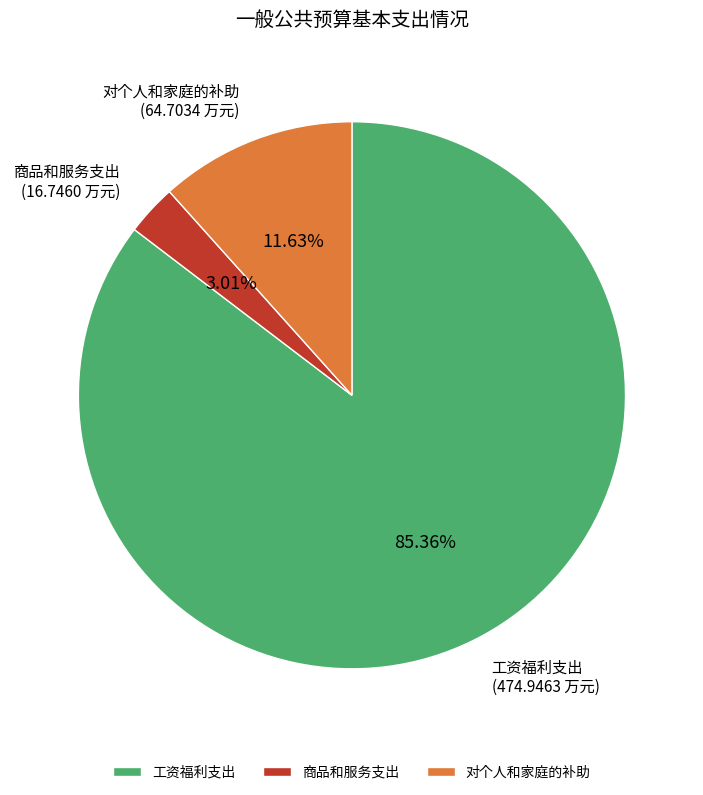

True or false: 商品和服务支出 accounts for 17% of the total.

False